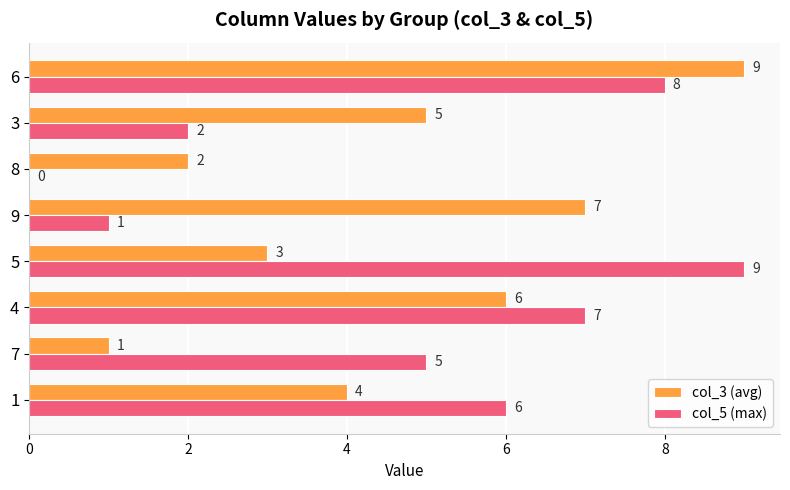

Which series has the largest total across all categories?

col_5 (max)